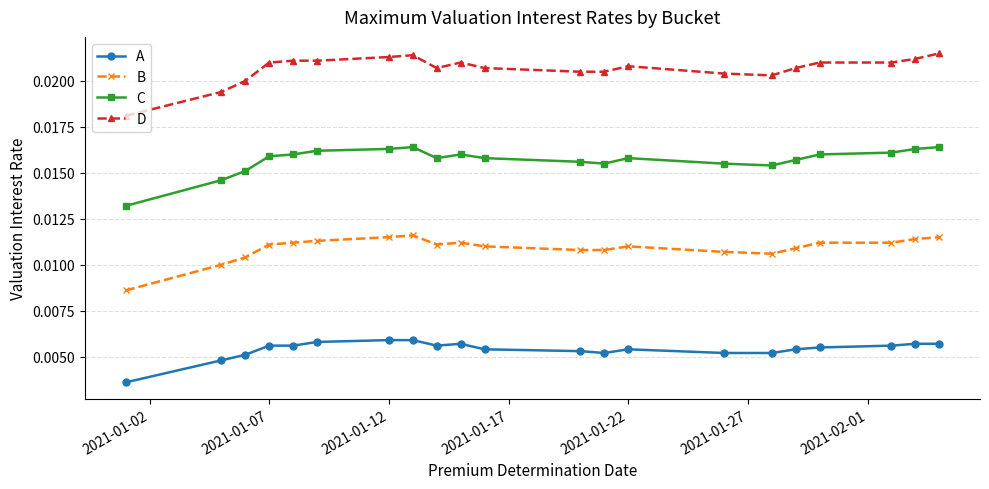

At how many categories does at least one series exceed 0?

21